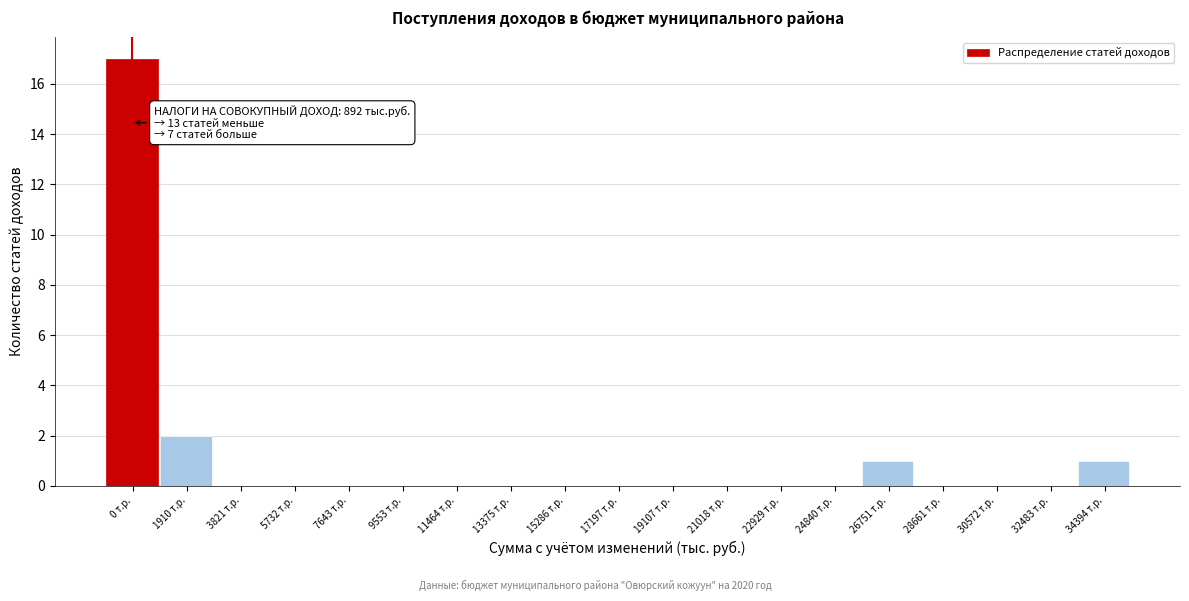

Reading left to right, extract all data points from this chart.

0 т.р.=17	1910 т.р.=2	3821 т.р.=0	5732 т.р.=0	7643 т.р.=0	9553 т.р.=0	11464 т.р.=0	13375 т.р.=0	15286 т.р.=0	17197 т.р.=0	19107 т.р.=0	21018 т.р.=0	22929 т.р.=0	24840 т.р.=0	26751 т.р.=1	28661 т.р.=0	30572 т.р.=0	32483 т.р.=0	34394 т.р.=1